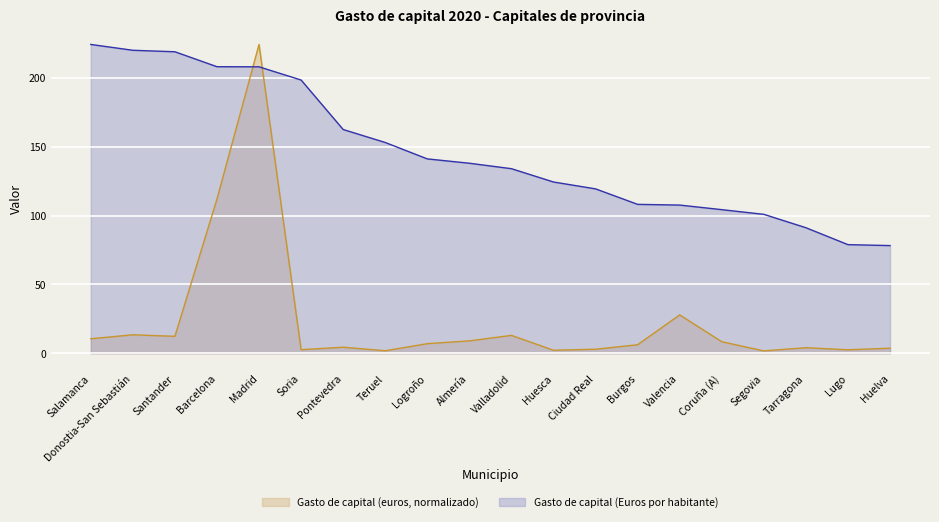

What is the sum of all Gasto de capital (Euros por habitante) values?

2922.4